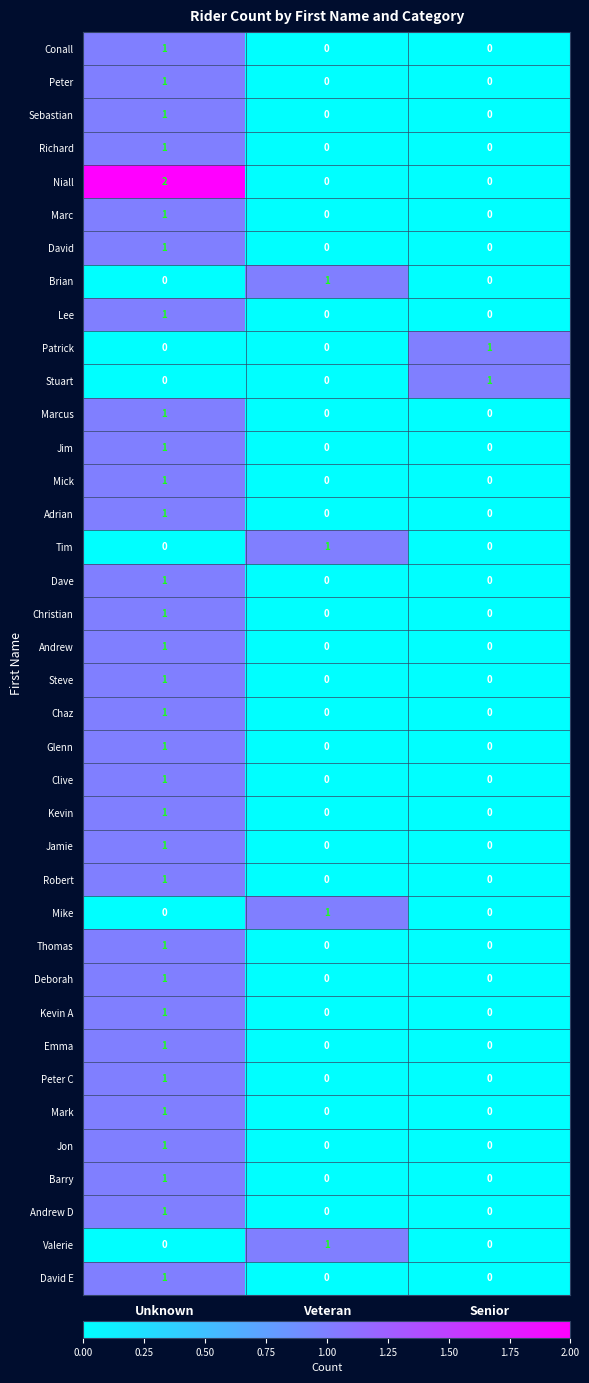

What is the greatest value displayed?

2